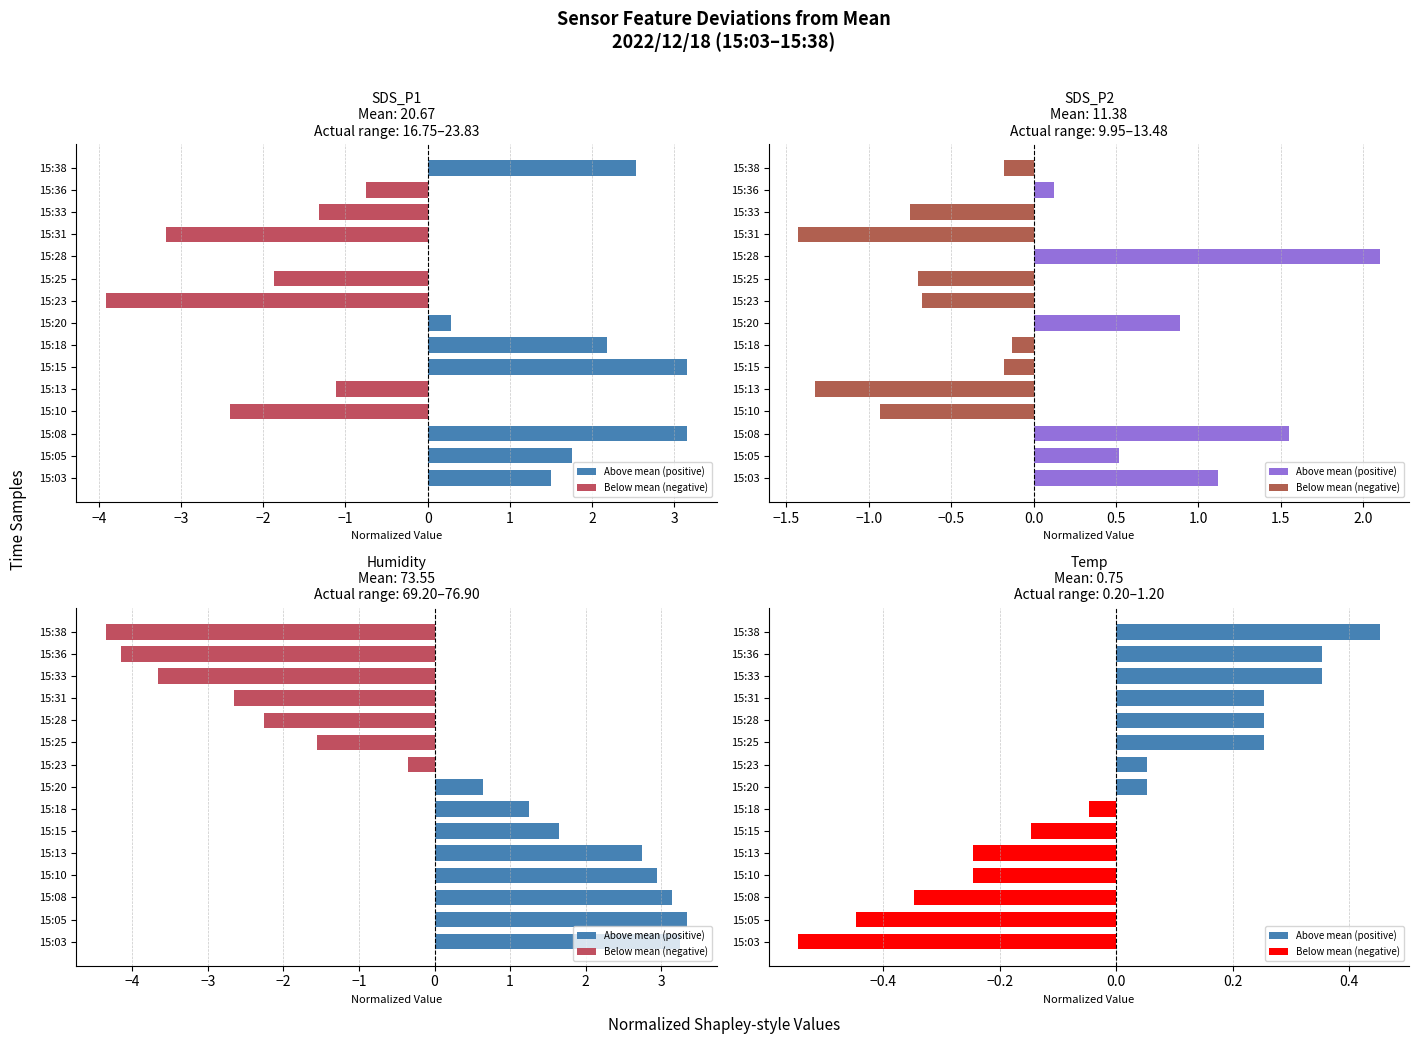

At which label is Humidity closest to 0?

15:23